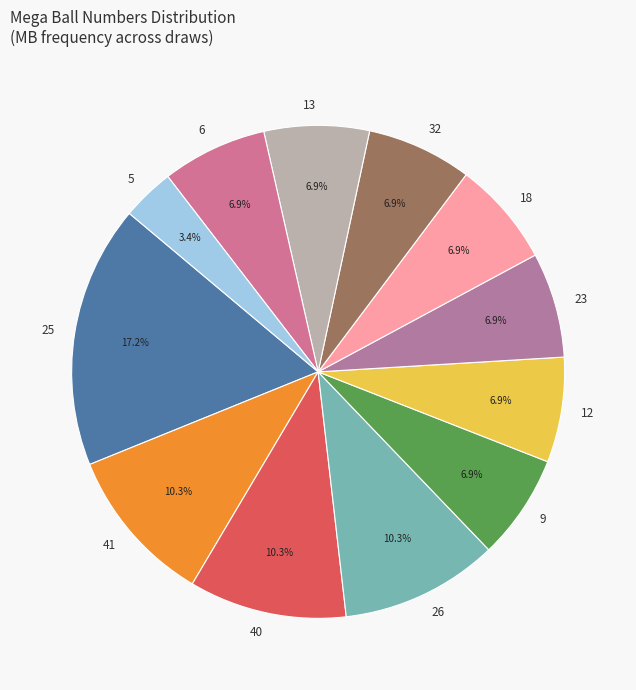

Which has a higher value, 25 or 18?

25